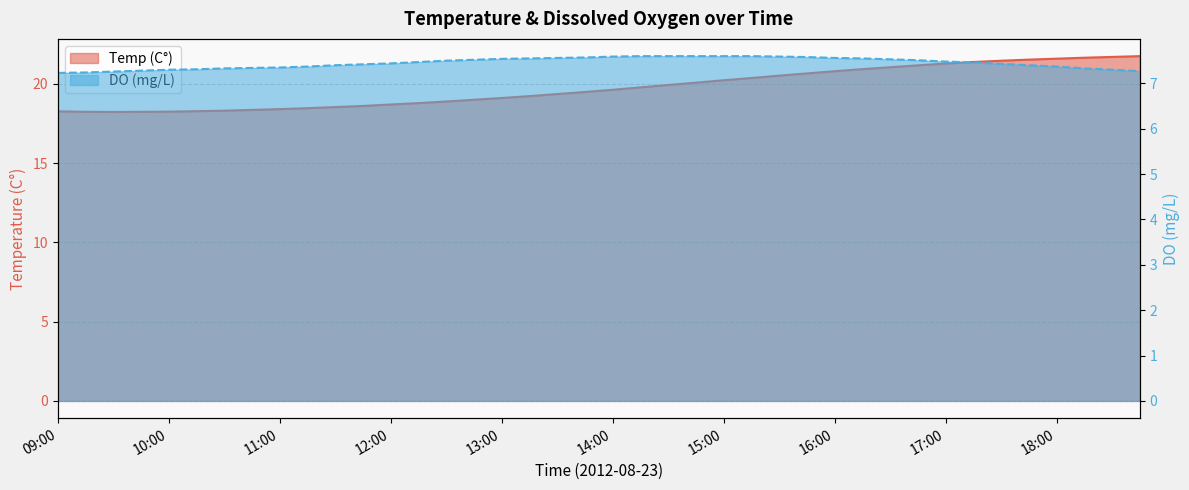

At how many categories does at least one series exceed 17?

40